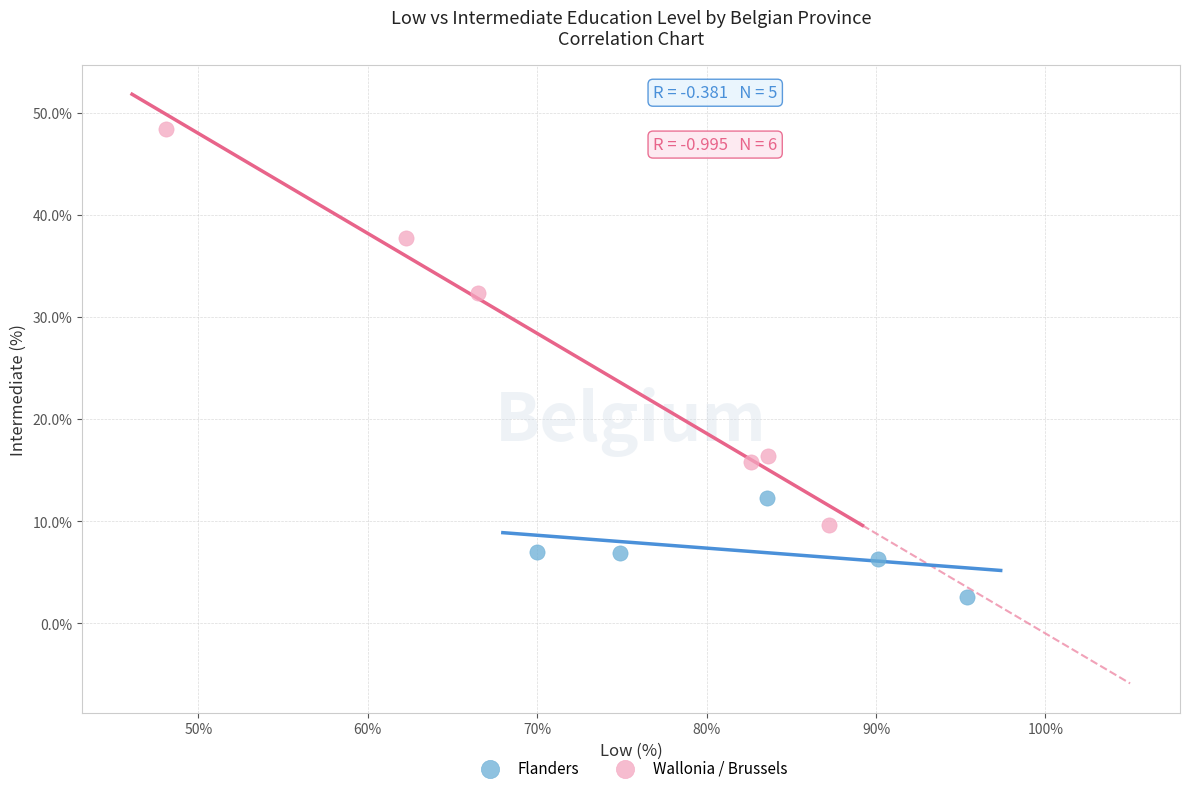

Which series reaches the maximum Y coordinate?

Wallonia / Brussels